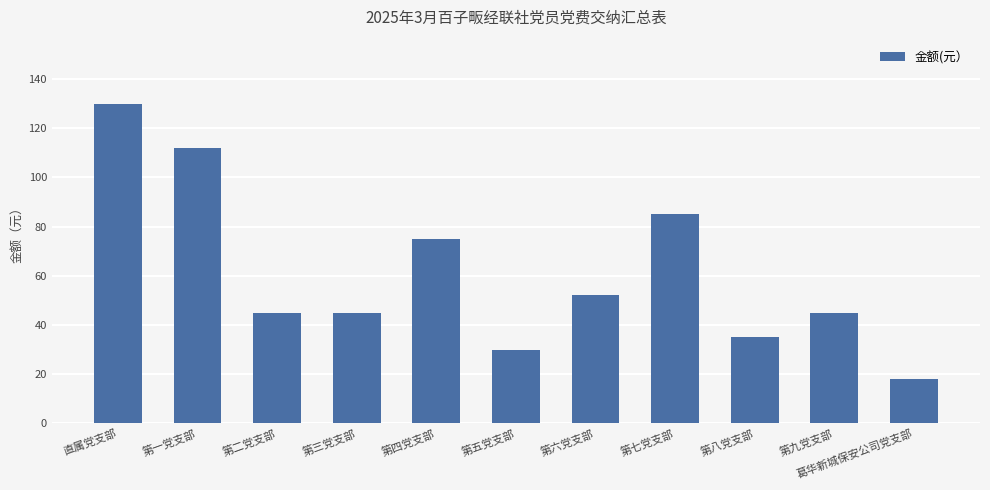

What is the sum of the values at 第六党支部 and 第一党支部?

164